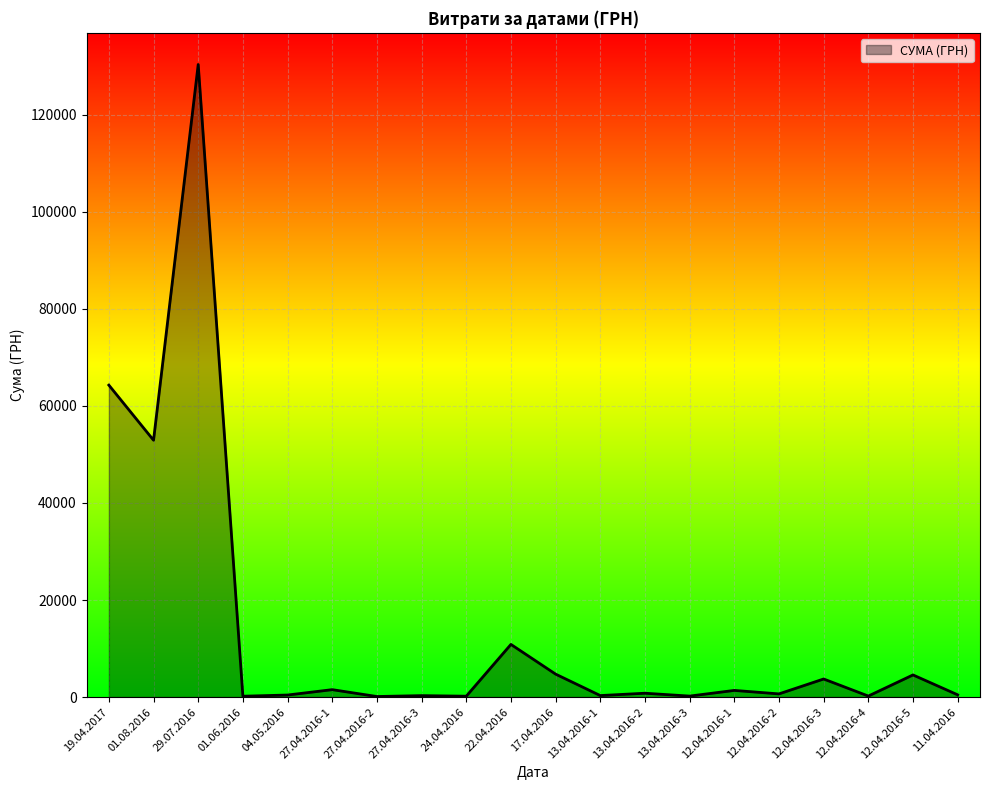

What position from the left is 13.04.2016-3?

14